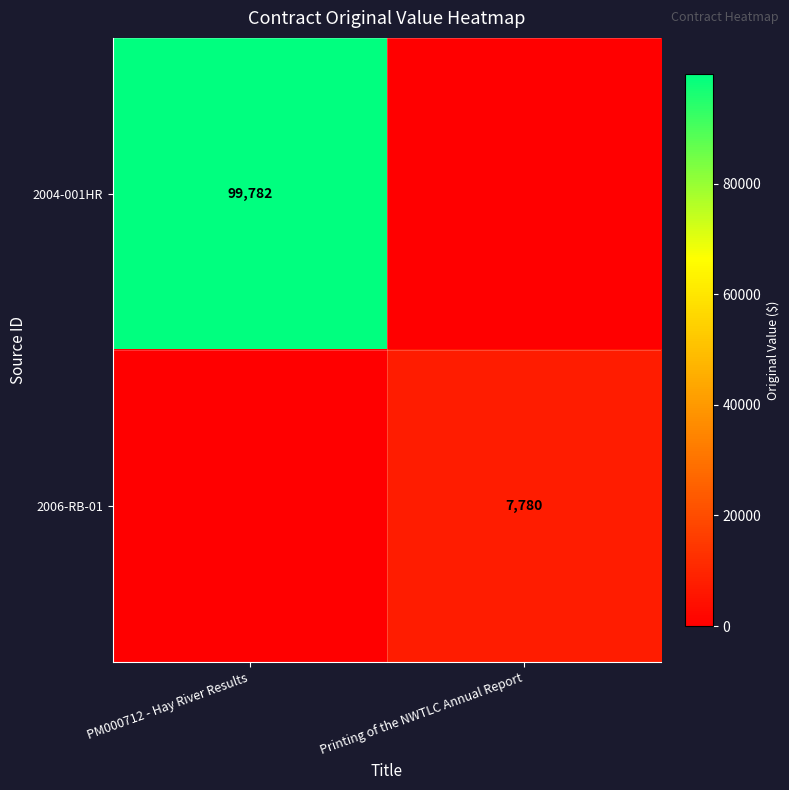

How many data points does each series have?

2